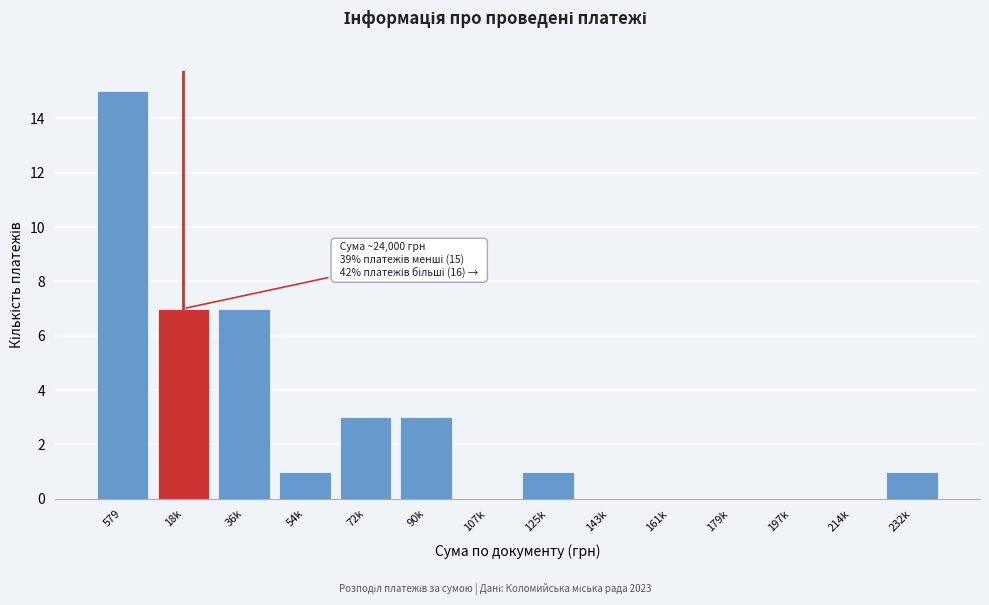

Reading left to right, extract all data points from this chart.

579=15	18k=7	36k=7	54k=1	72k=3	90k=3	107k=0	125k=1	143k=0	161k=0	179k=0	197k=0	214k=0	232k=1